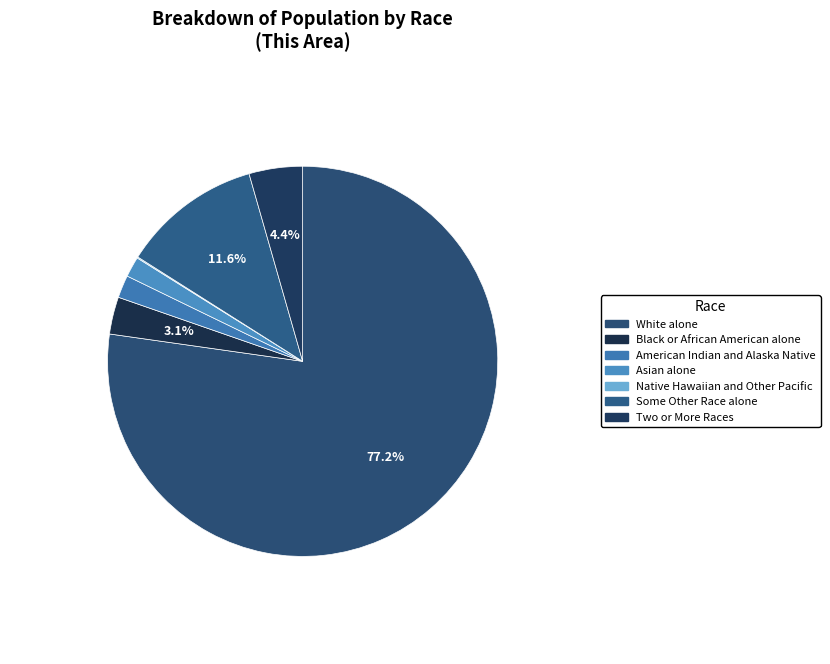

Rank the categories by value from highest to lowest.

White alone, Some Other Race alone, Two or More Races, Black or African American alone, American Indian and Alaska Native, Asian alone, Native Hawaiian and Other Pacific